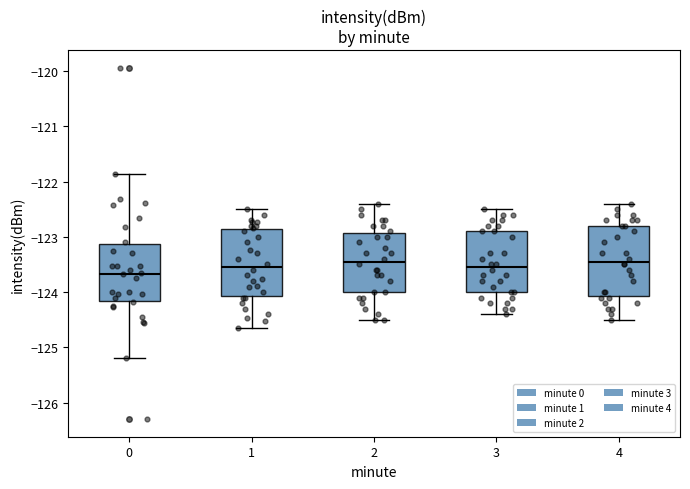

Reading left to right, transcribe this box plot: for each box, give where its median line is, the range the box spans, and where its two whiskers end, as read against the y-axis. The values are not printed on the chart, so give them approximately, as read against the axis.

0: median -123.7, box -124.2 to -123.1, whiskers -125.2 to -121.9
1: median -123.5, box -124.1 to -122.9, whiskers -124.7 to -122.5
2: median -123.4, box -124.0 to -122.9, whiskers -124.5 to -122.4
3: median -123.5, box -124.0 to -122.9, whiskers -124.4 to -122.5
4: median -123.4, box -124.1 to -122.8, whiskers -124.5 to -122.4